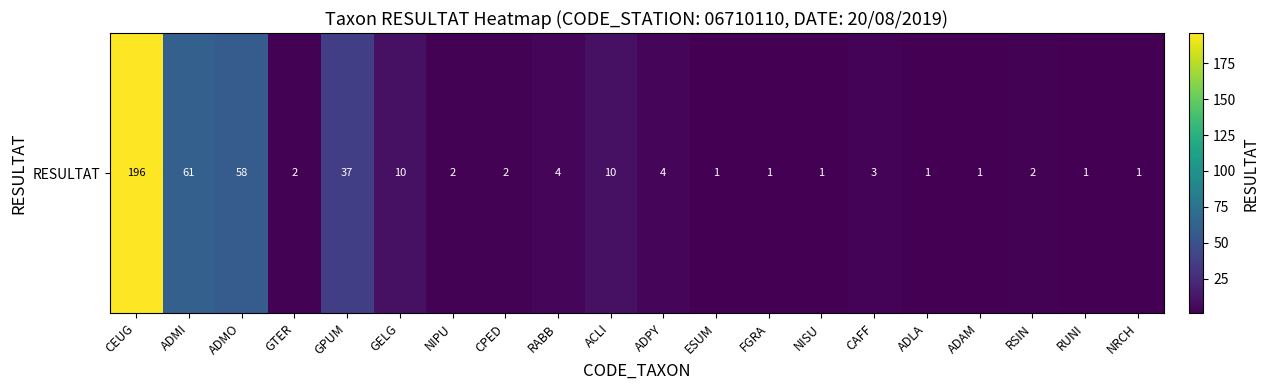

What is the sum of the values at NRCH and ADMI?

62